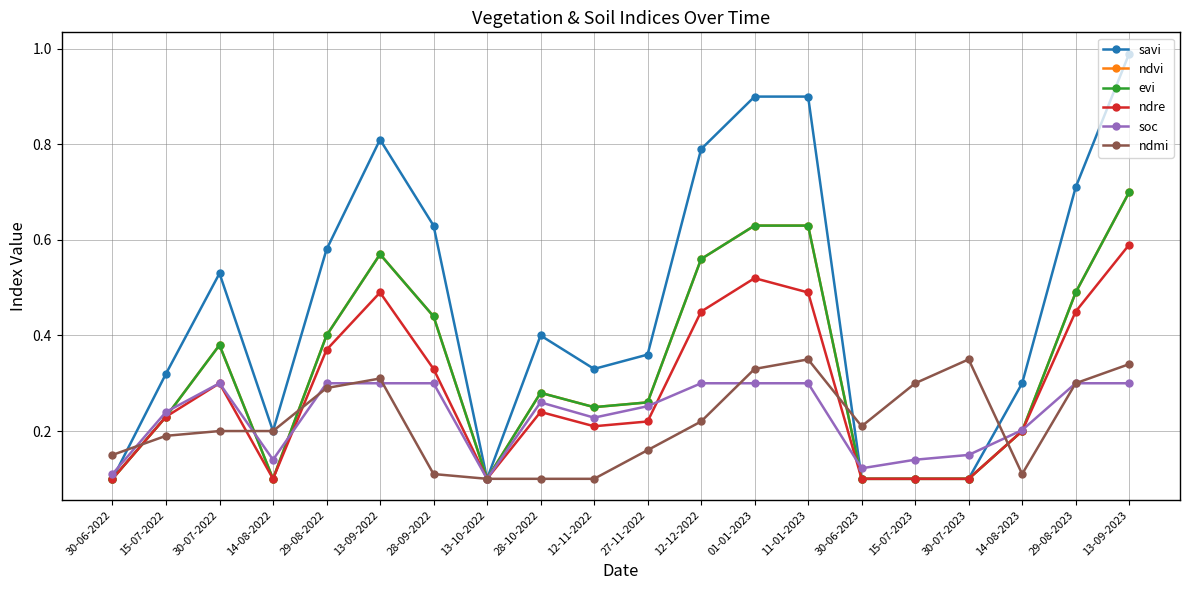

Is this an area chart (filled region under the line)?

No